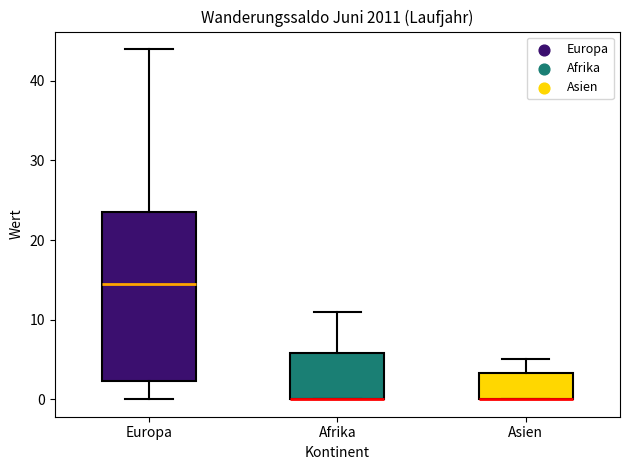

Reading left to right, transcribe this box plot: for each box, give where its median line is, the range the box spans, and where its two whiskers end, as read against the y-axis. The values are not printed on the chart, so give them approximately, as read against the axis.

Europa: median 15, box 2 to 24, whiskers 0 to 44
Afrika: median 0 (drawn on the box's lower edge), box 0 to 6, whiskers 0 to 11
Asien: median 0 (drawn on the box's lower edge), box 0 to 3, whiskers 0 to 5